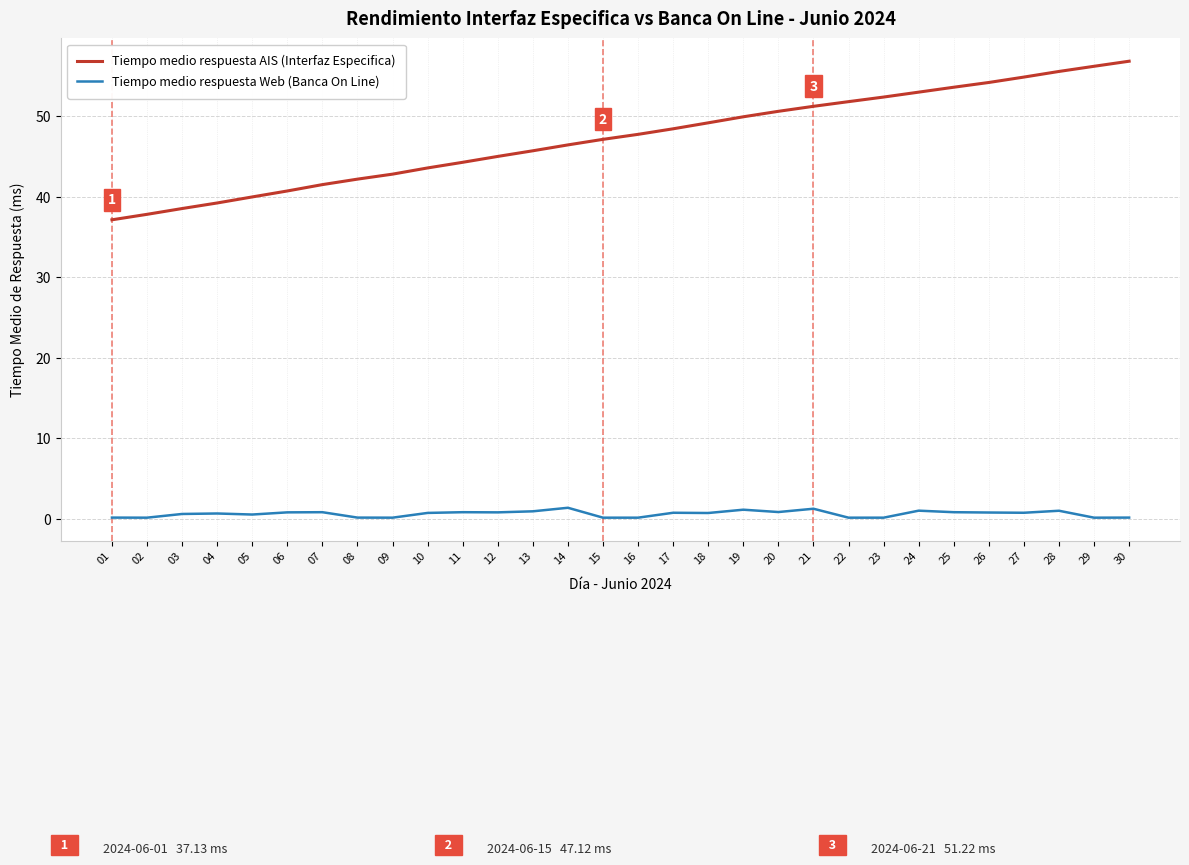

At how many categories does at least one series exceed 29?

30